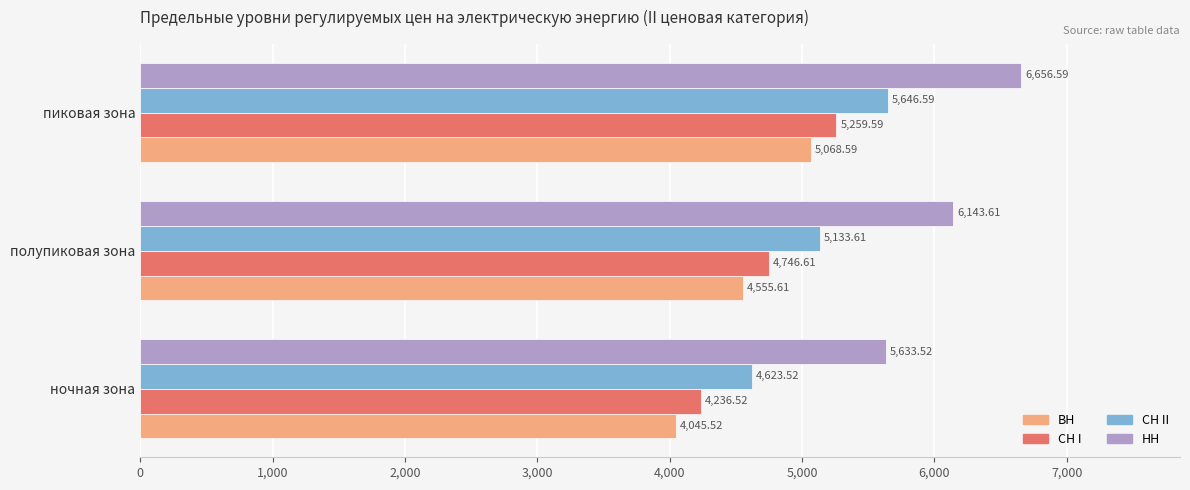

List the series in order of their peak value, highest first.

НН, СН II, СН I, ВН